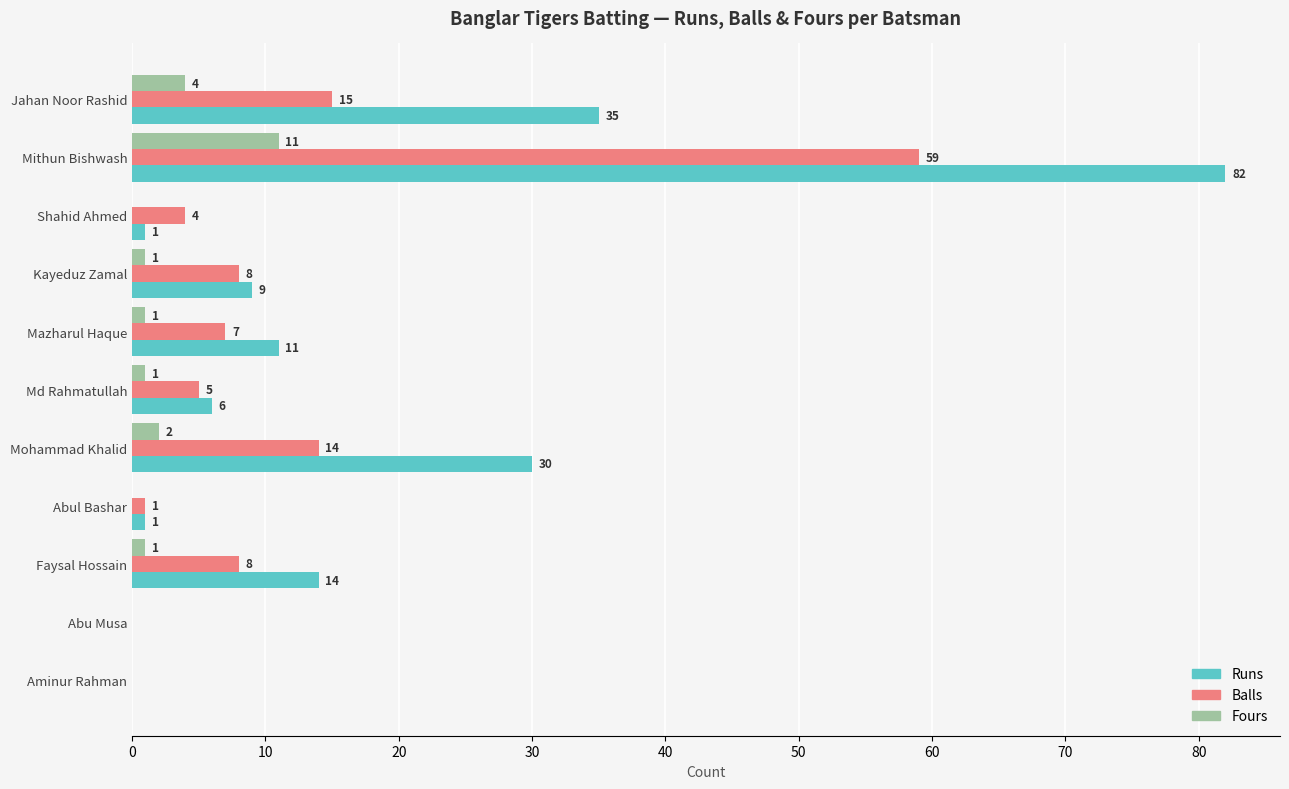

Read the Runs value at Mithun Bishwash, to the nearest 5.

80